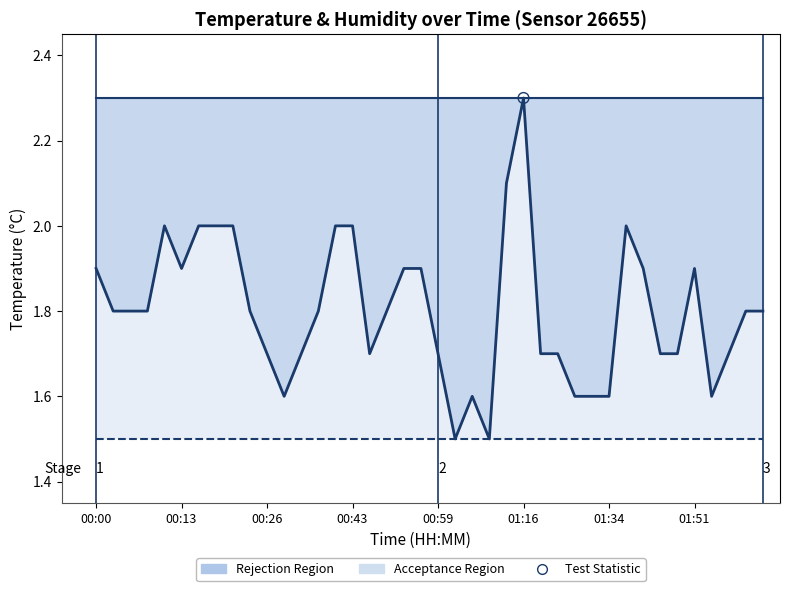

What is the change in value from 01:16 to 01:34?

-0.7